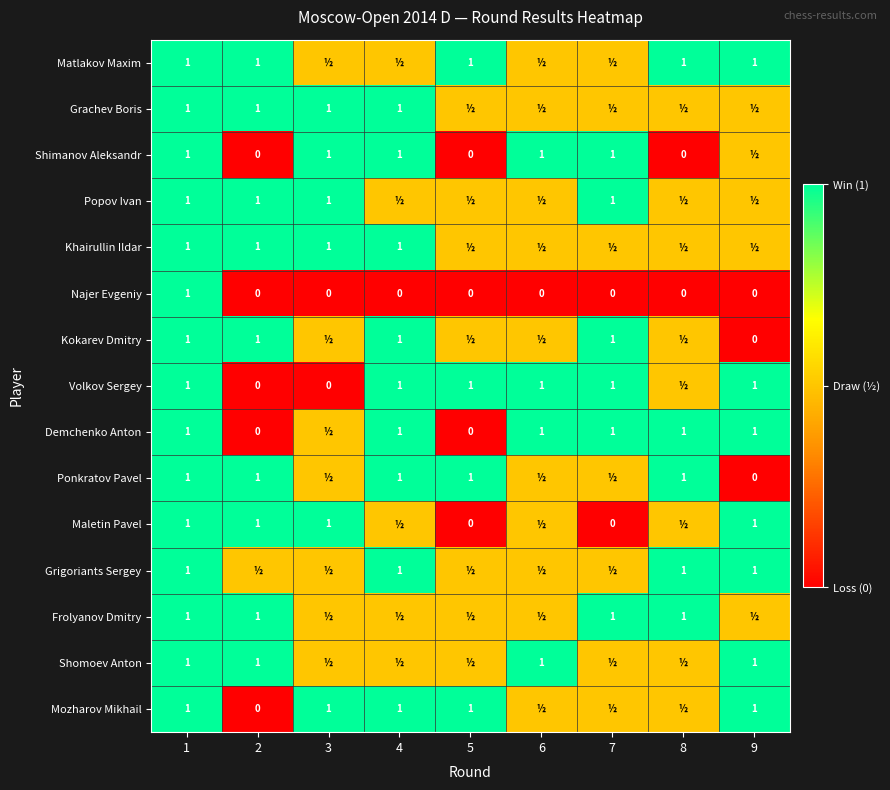

True or false: Ponkratov Pavel has a value of 1.0 at 5.

True